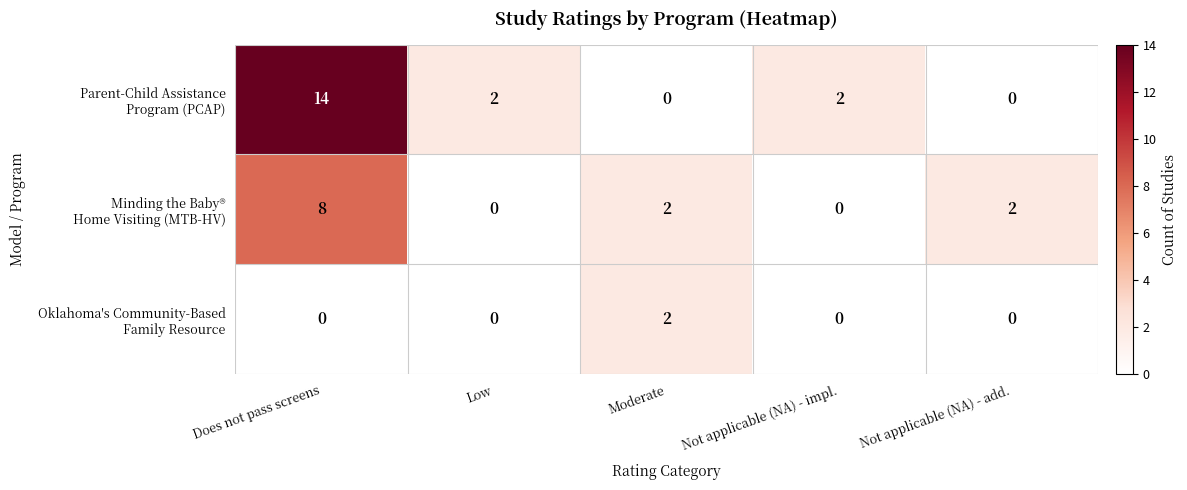

What is the total value across all series at Low?

2